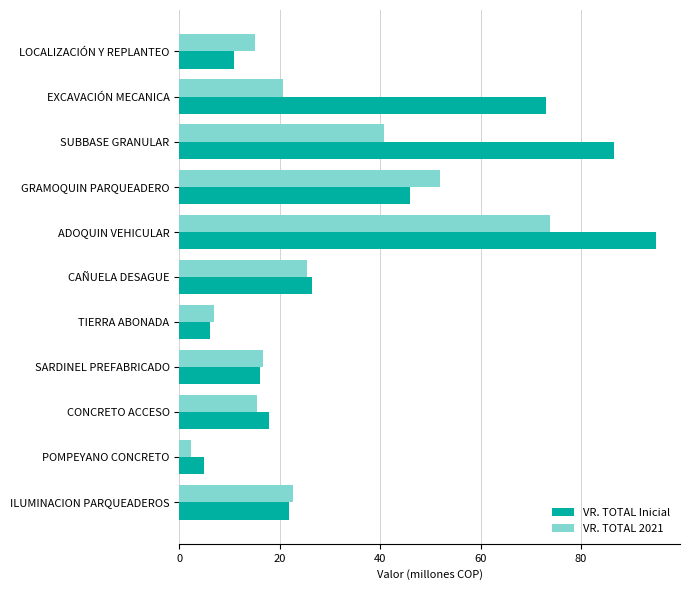

At which label does VR. TOTAL 2021 reach its peak?

ADOQUIN VEHICULAR